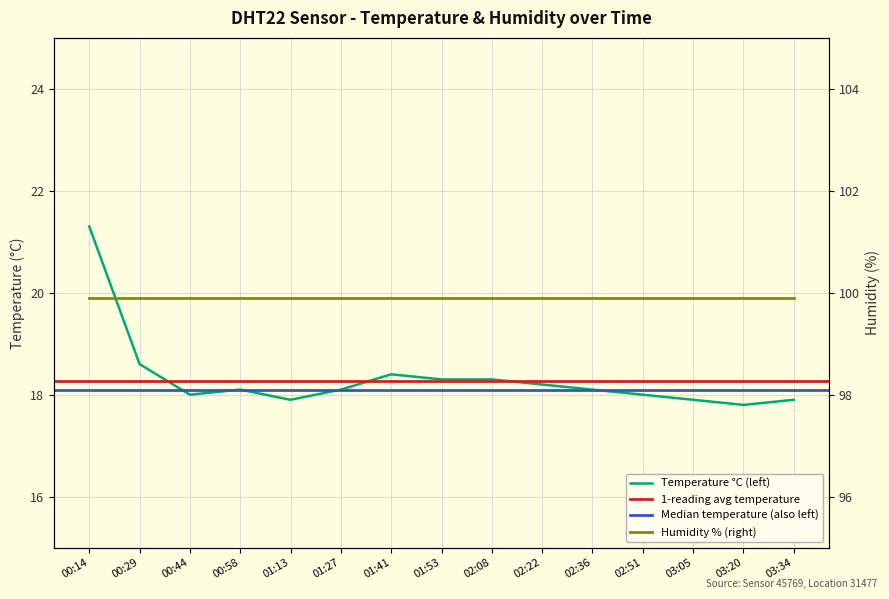

Approximately how many times larger is the value at 00:58 compared to 00:29?

1.0